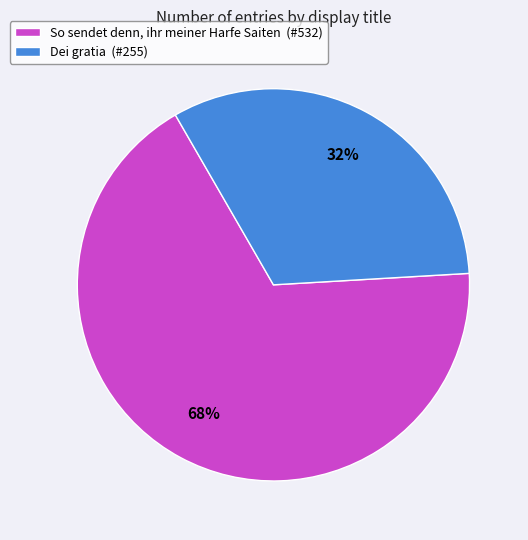

Which slice is the smallest?

Dei gratia